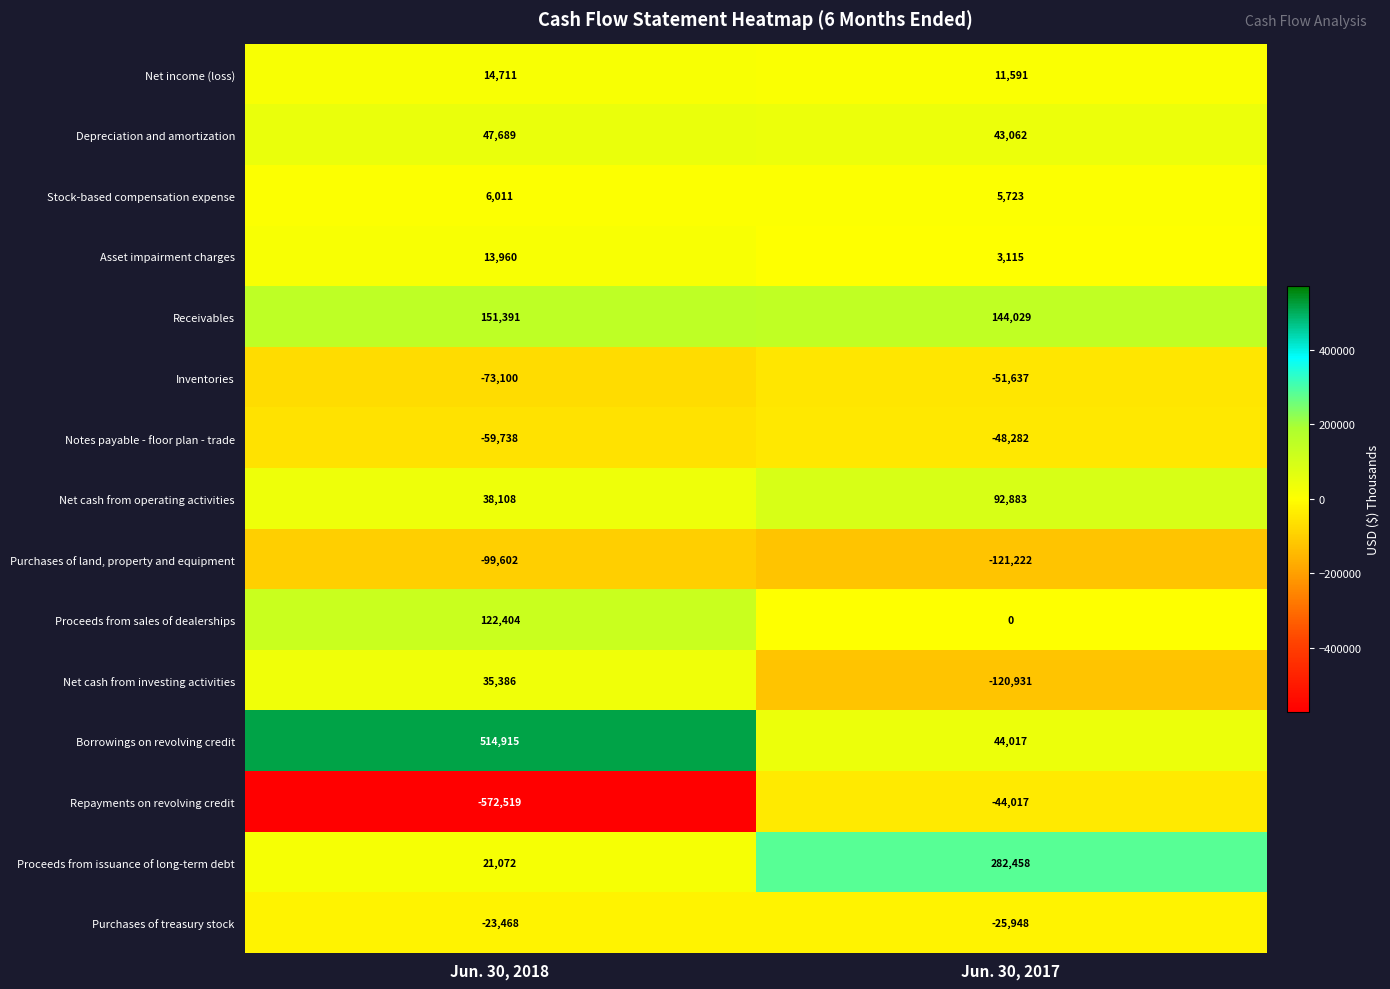

What is the total value across all series at Jun. 30, 2018?

137220